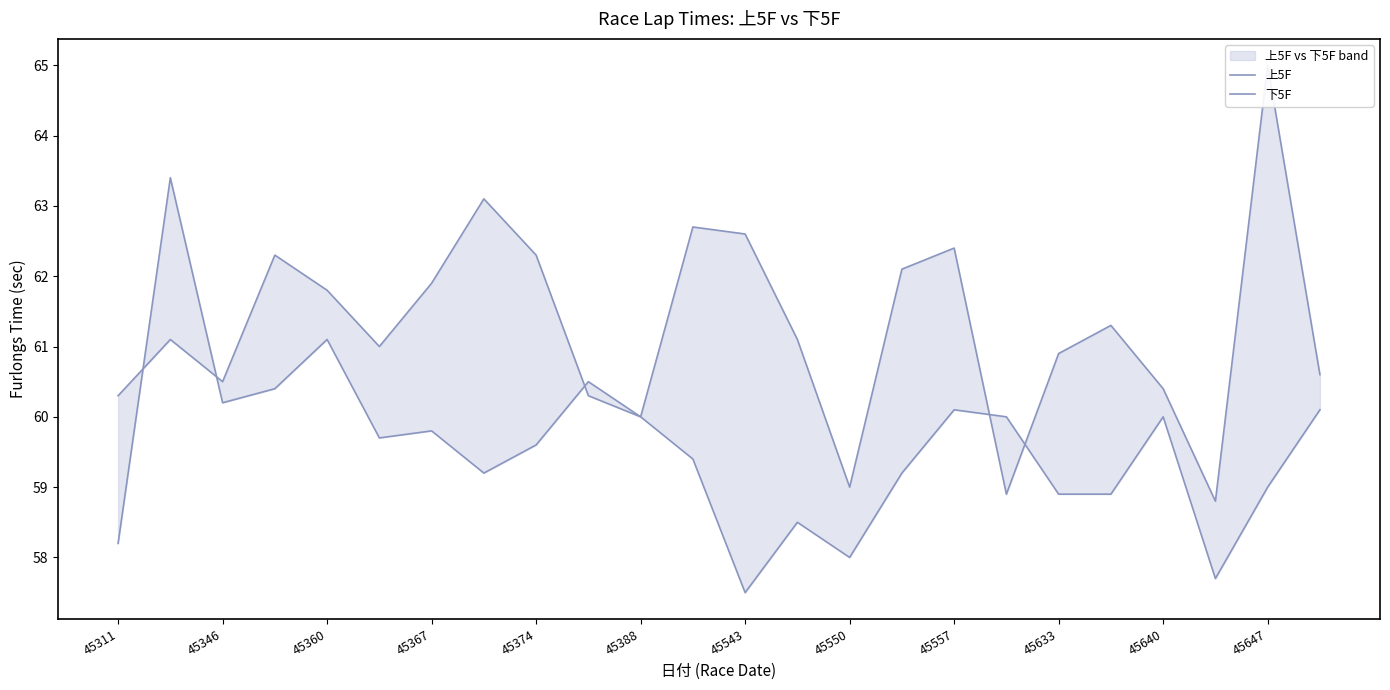

Which has a higher value, 45647 or 15?

45647